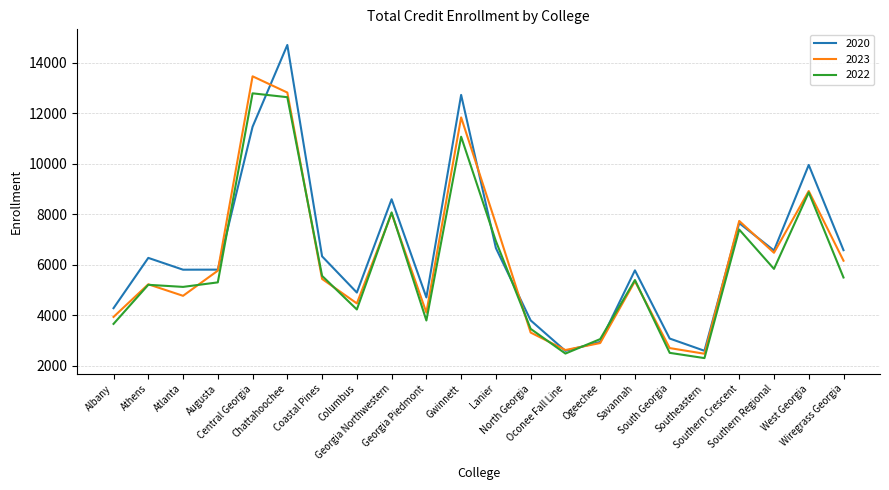

Is it true that 2020 equals 6332 at Coastal Pines?

True